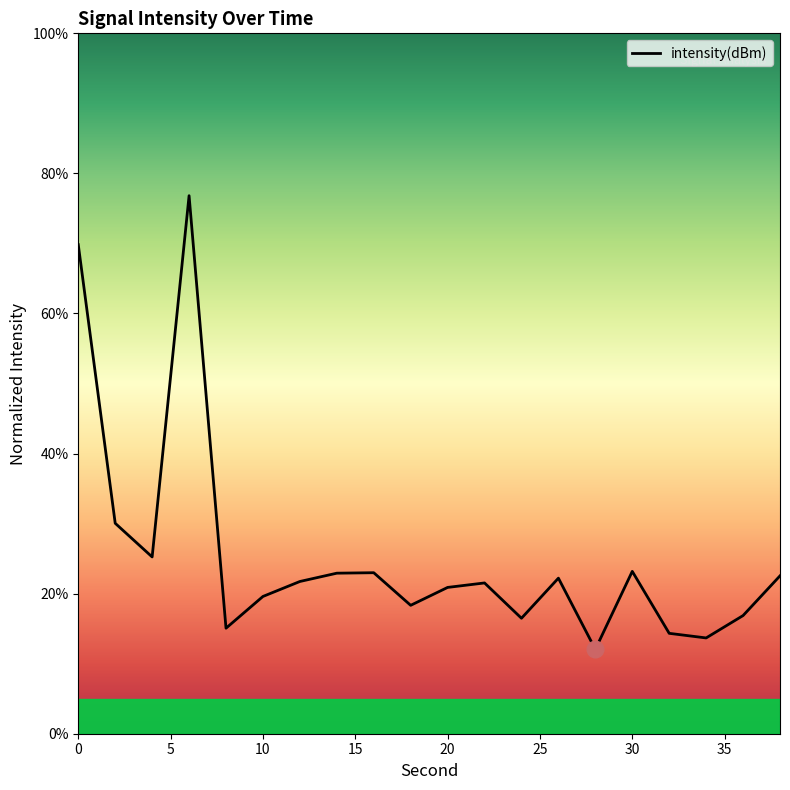

What is the minimum value shown in the chart?

12.0